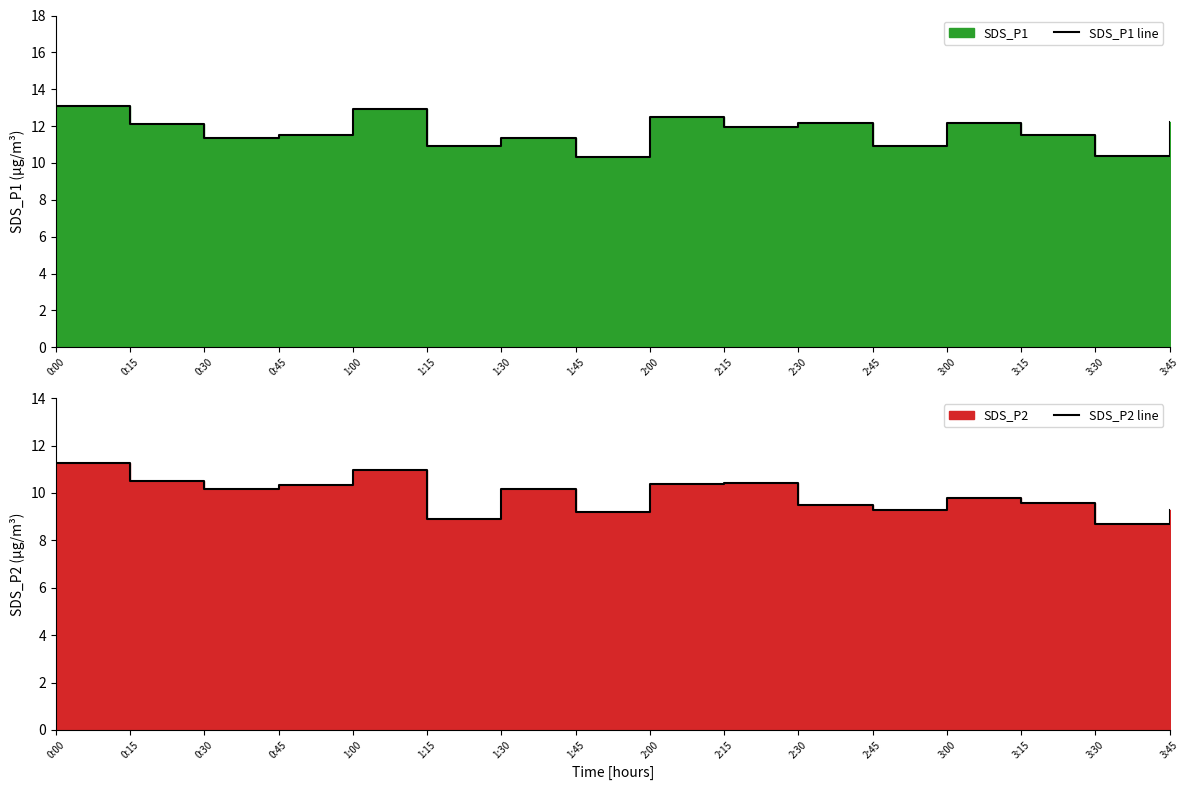

Does the chart display data point markers on the line(s)?

No